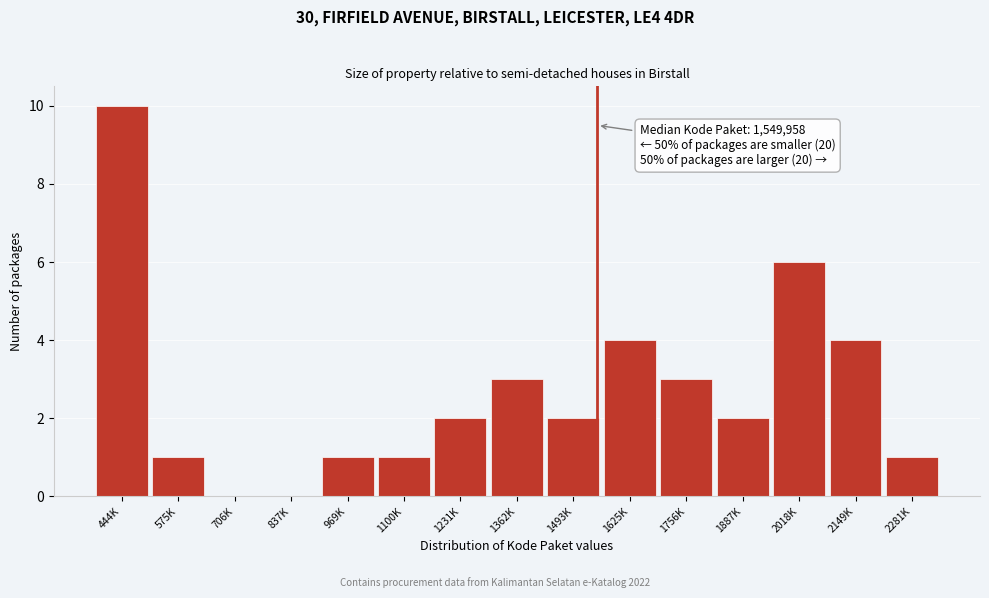

Reading right to left, list all the values displayed in this chart.

2281K=1	2149K=4	2018K=6	1887K=2	1756K=3	1625K=4	1493K=2	1362K=3	1231K=2	1100K=1	969K=1	837K=0	706K=0	575K=1	444K=10